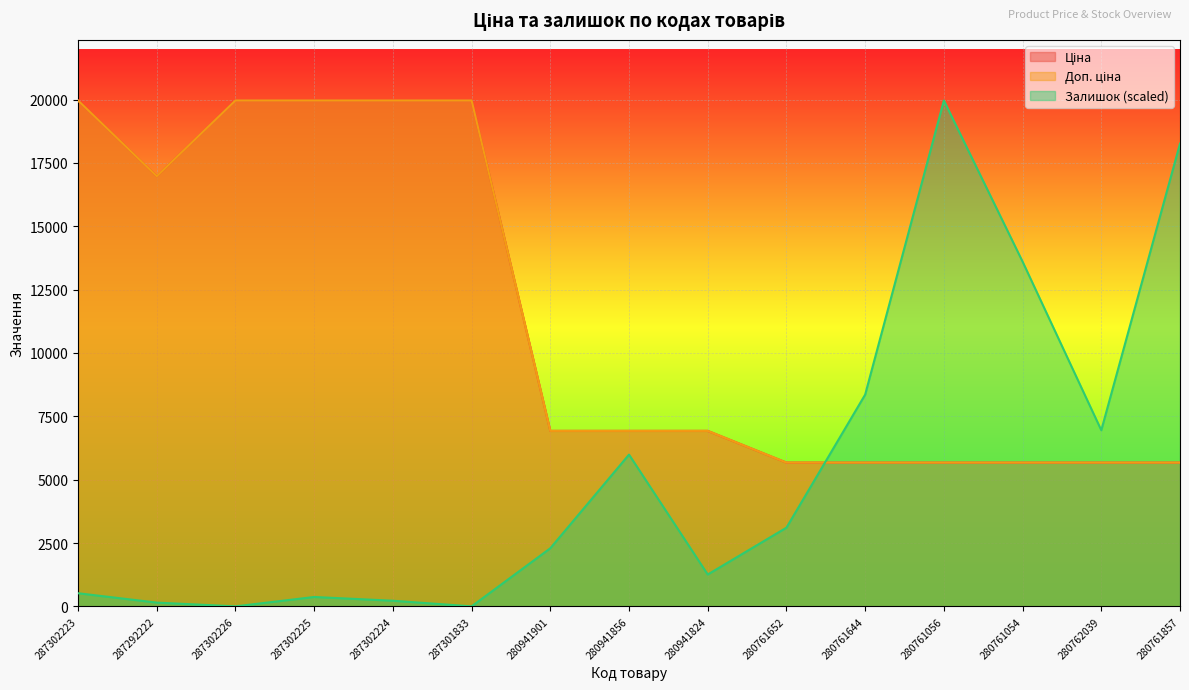

Reading left to right, what are all the values shown in this chart?

Ціна: 19964.2	16976.3	19964.2	19964.2	19964.2	19964.2	6925.7	6925.7	6925.7	5673.8	5673.8	5673.8	5673.8	5673.8	5673.8
Доп. ціна: 19964.2	16976.3	19964.2	19964.2	19964.2	19964.2	6925.7	6925.7	6925.7	5673.8	5673.8	5673.8	5673.8	5673.8	5673.8
Залишок: 517.6	147.9	0.0	369.7	221.8	0.0	2292.2	5989.3	1257.0	3105.5	8355.4	19964.2	13605.2	6950.5	18263.5